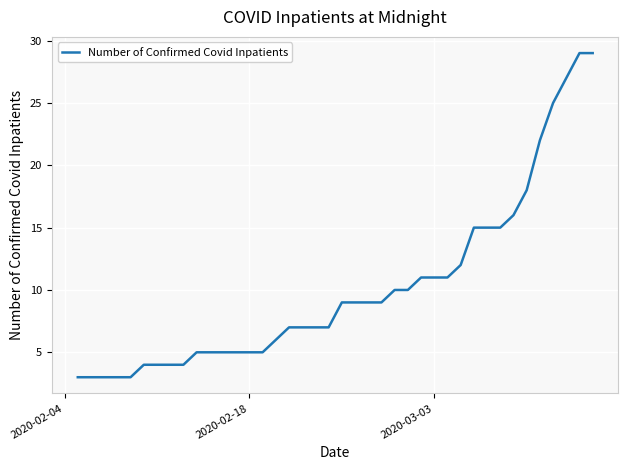

What is the smallest value displayed?

3